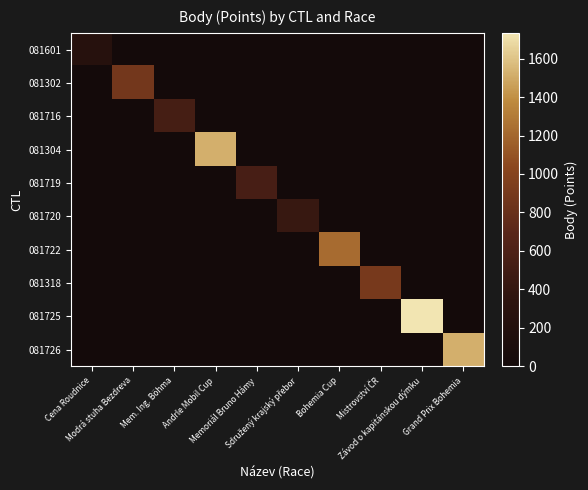

At which category is the sum across all series the highest?

Závod o kapitánskou dýmku